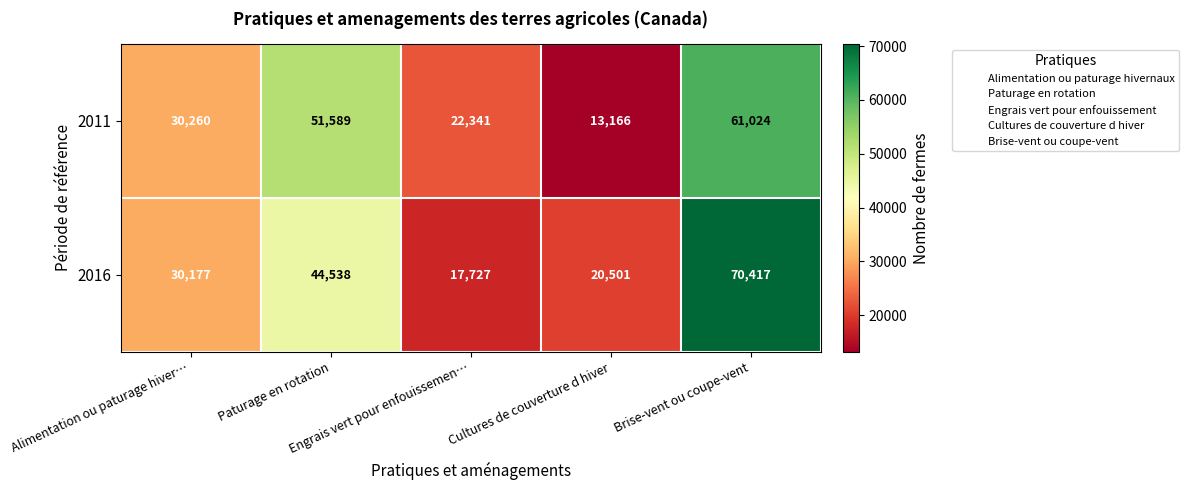

What is the greatest value displayed?

70417